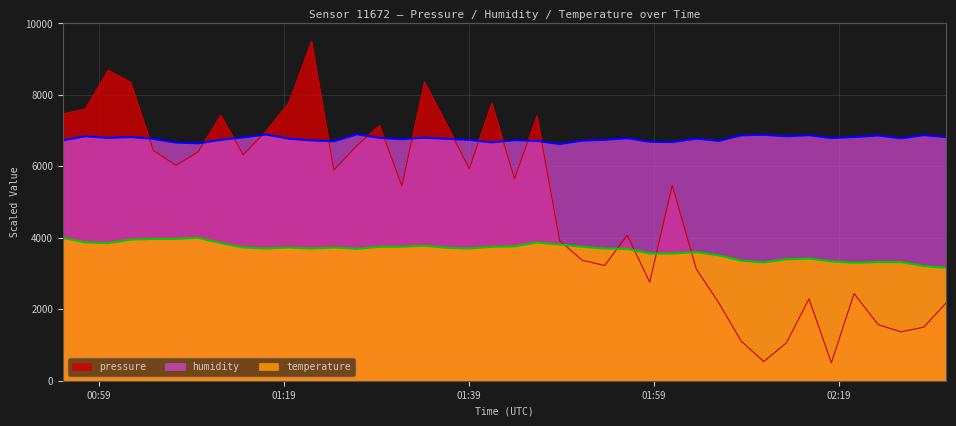

What is the maximum value shown in the chart?

9500.0